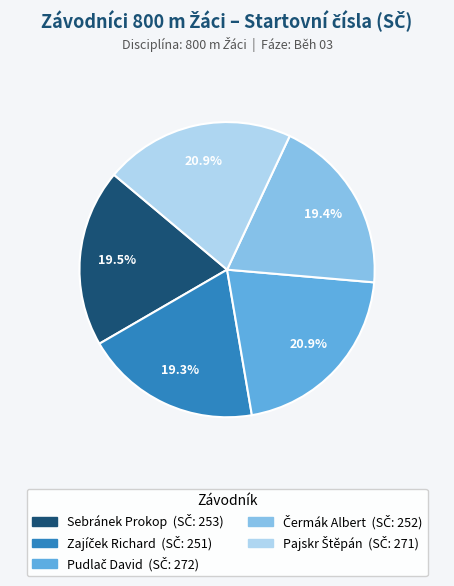

Is there a majority slice in this chart?

No